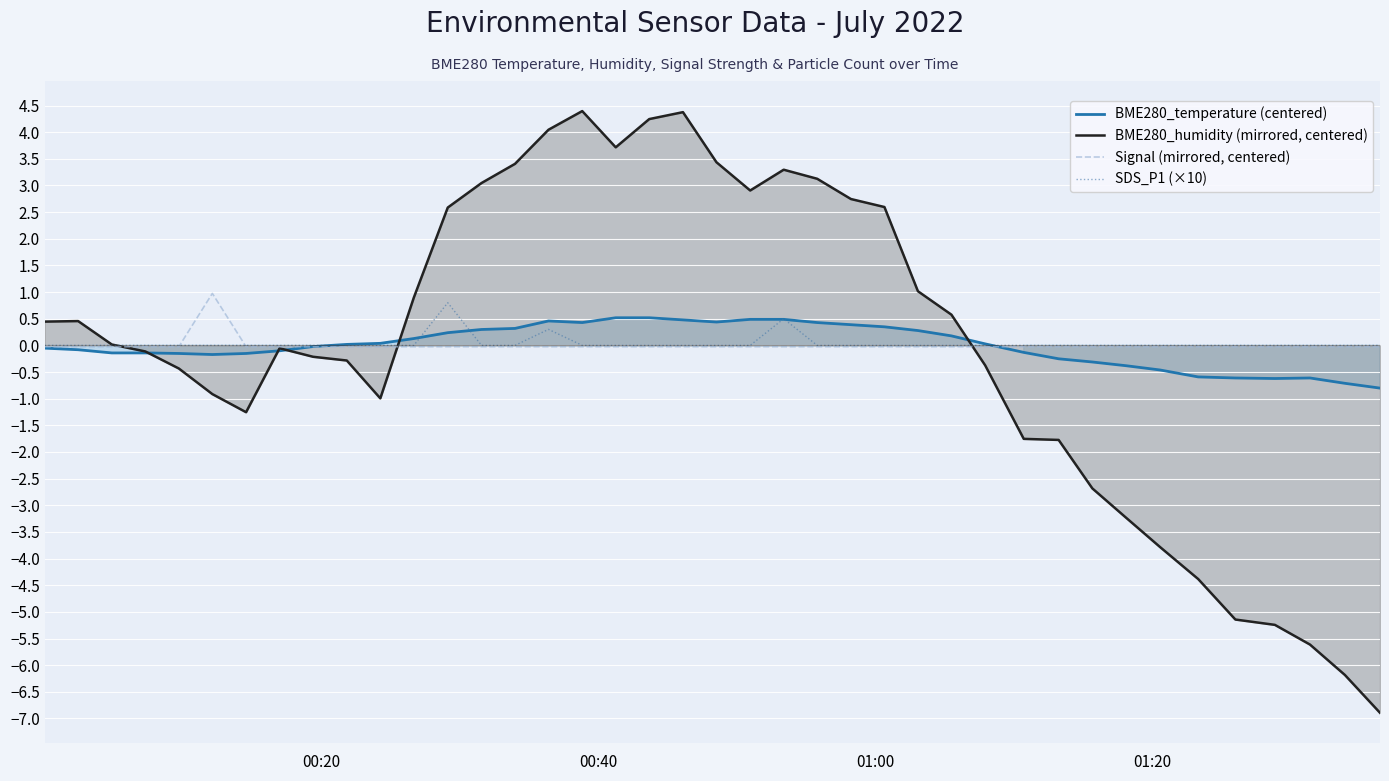

Which series has the largest total across all categories?

SDS_P1 (×10)